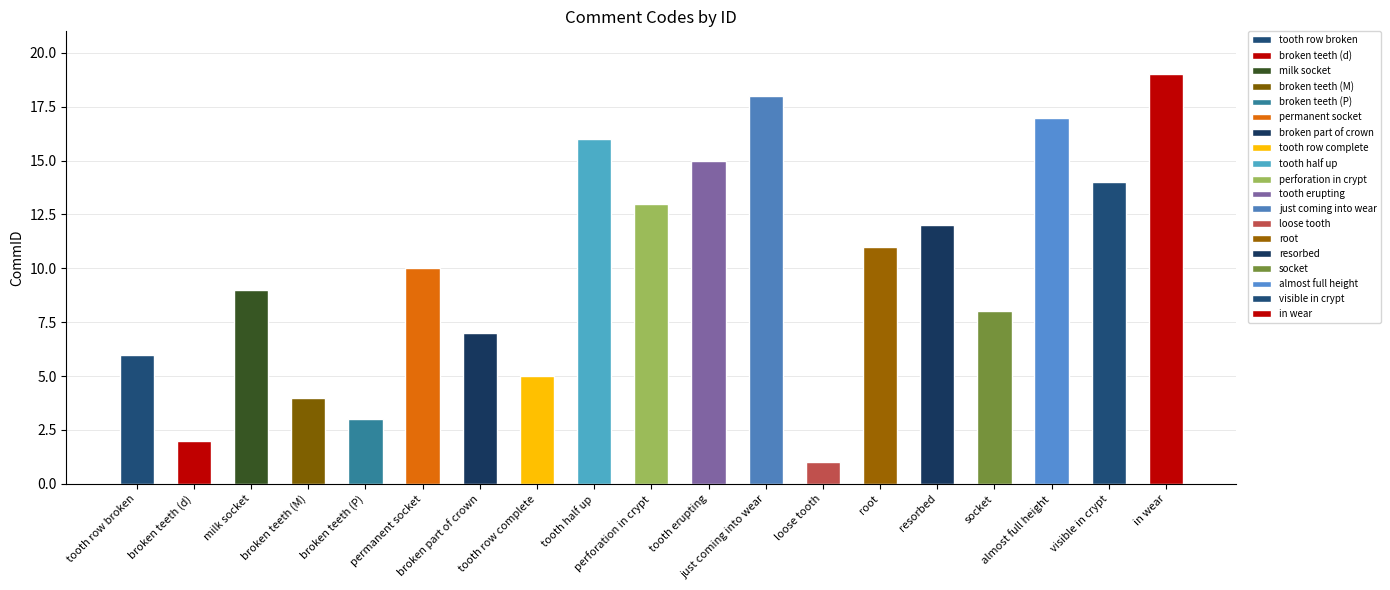

What is the difference between the maximum and minimum values?

18